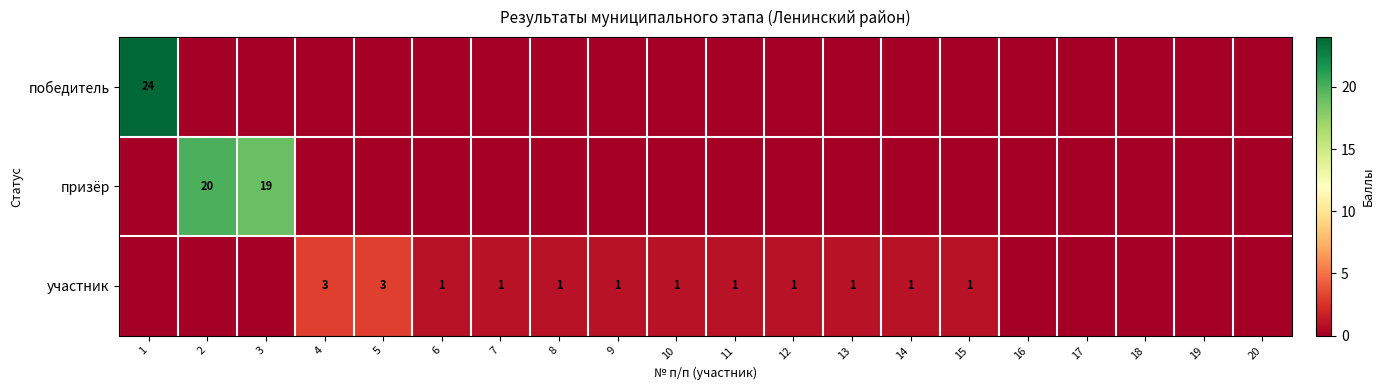

True or false: участник has a value of 0 at 12.

False